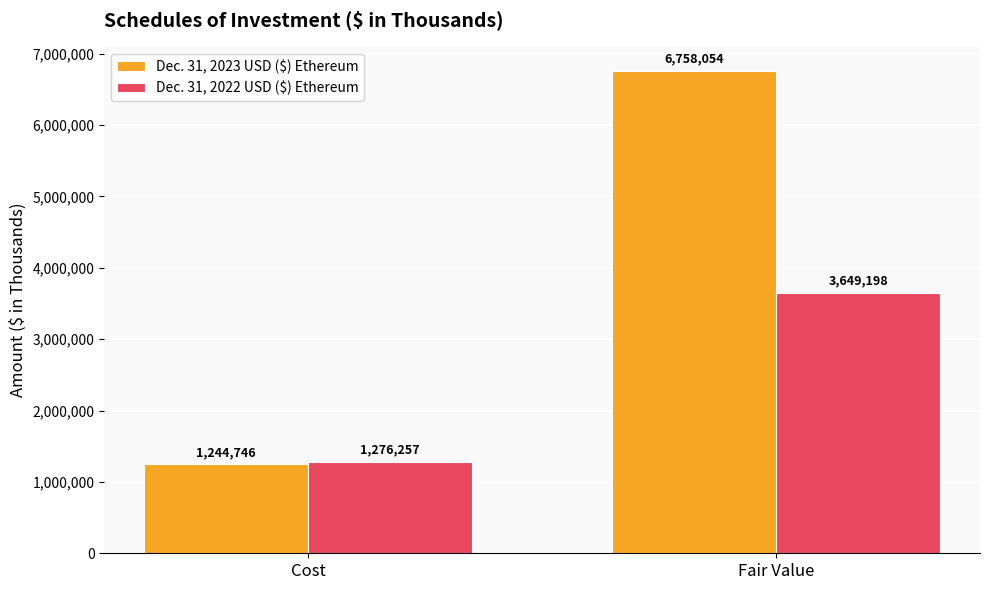

Reading left to right, list all the values displayed in this chart.

Dec. 31, 2023 USD ($) Ethereum: Cost=1244746	Fair Value=6758054
Dec. 31, 2022 USD ($) Ethereum: Cost=1276257	Fair Value=3649198